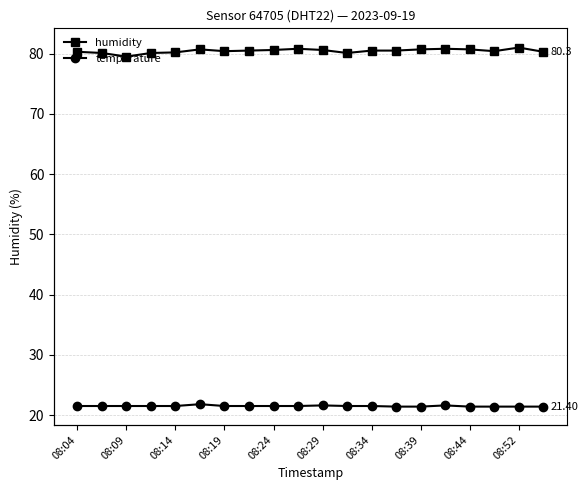

What value does the temperature series have at 08:52?

21.4